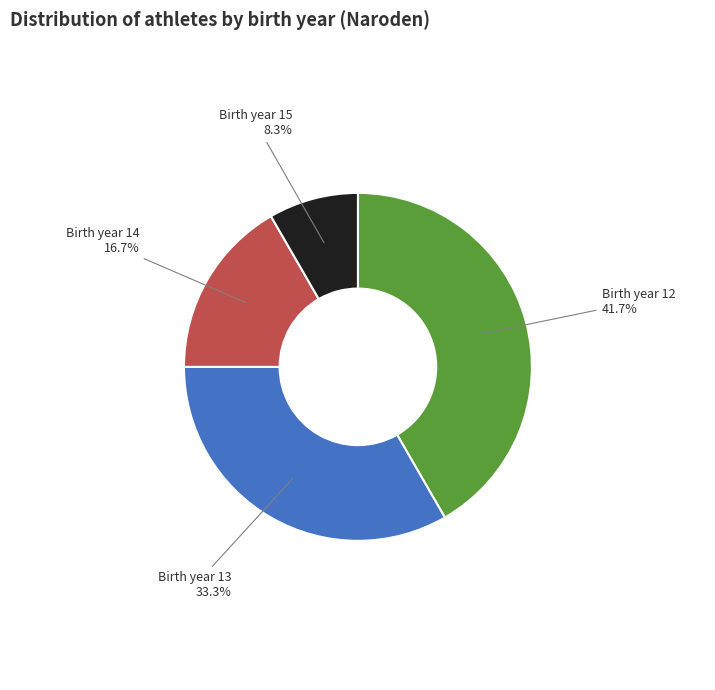

What is the ratio of the value at Birth year 12 to the value at Birth year 15?

5.0